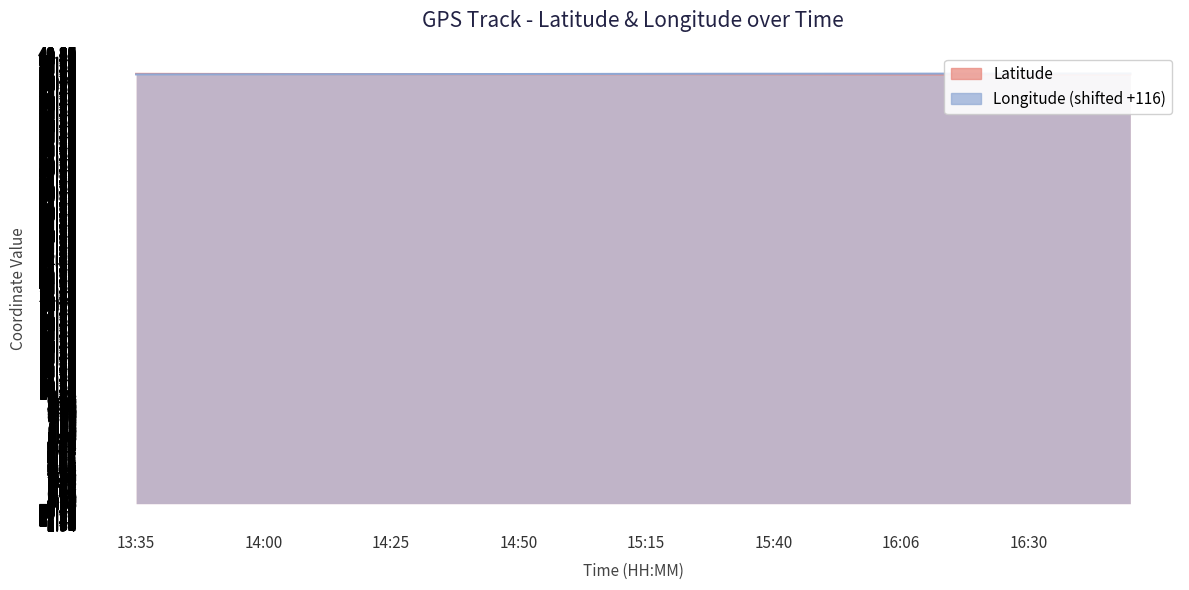

What is the label of the 40th point from the right?

13:35